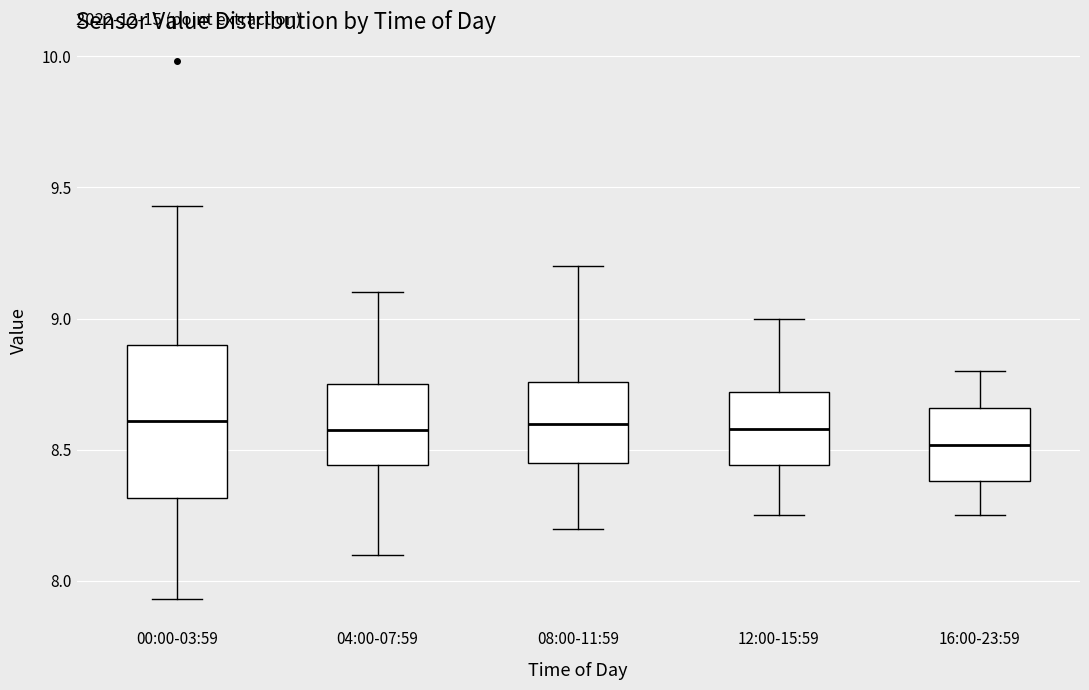

Comparing the boxes themselves (not the whiskers), which one is the tallest?

00:00-03:59